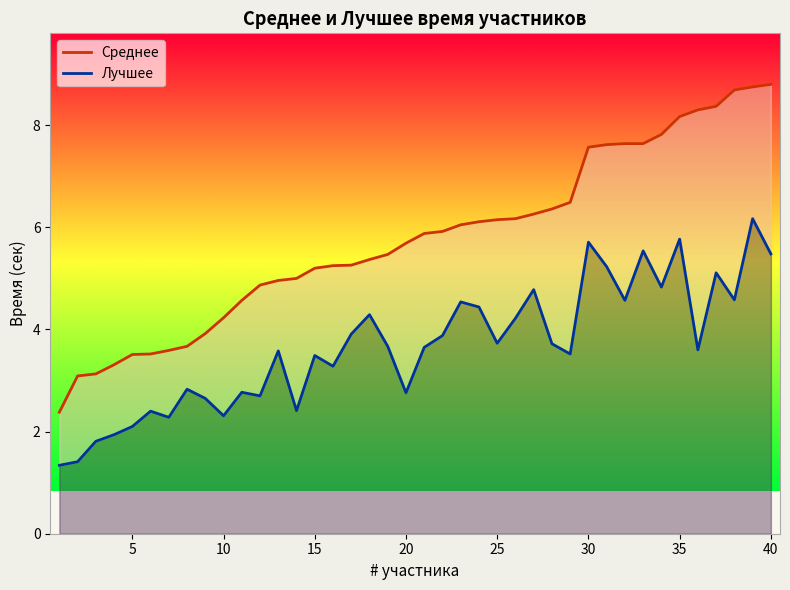

How many lines are shown in the chart?

2